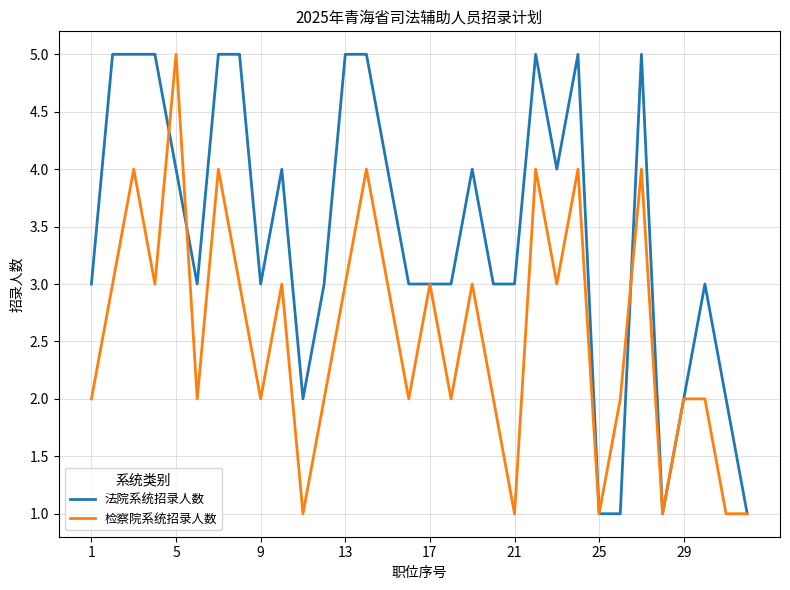

What is the maximum value shown in the chart?

5